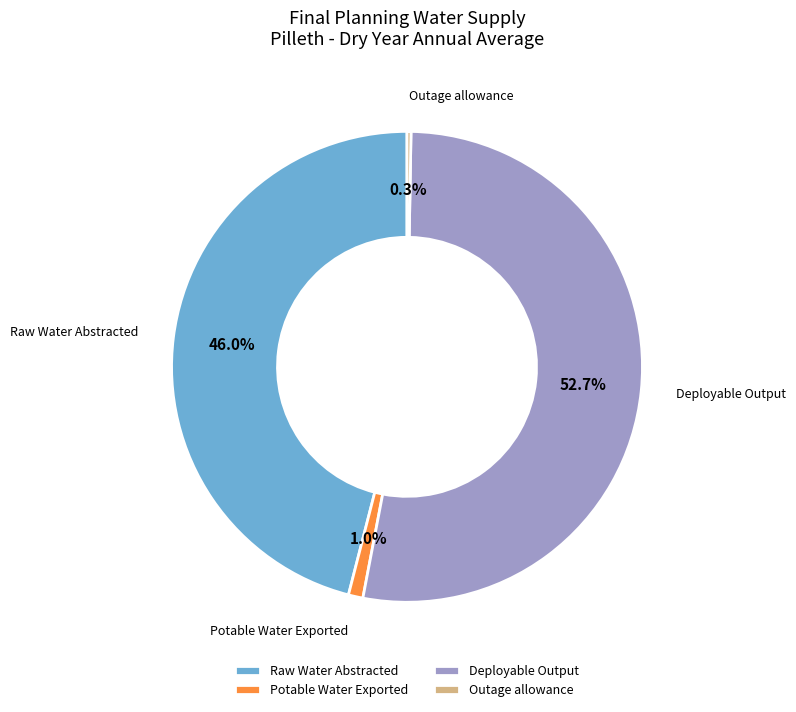

The Raw Water Abstracted slice represents 51% of the pie. True or false?

False